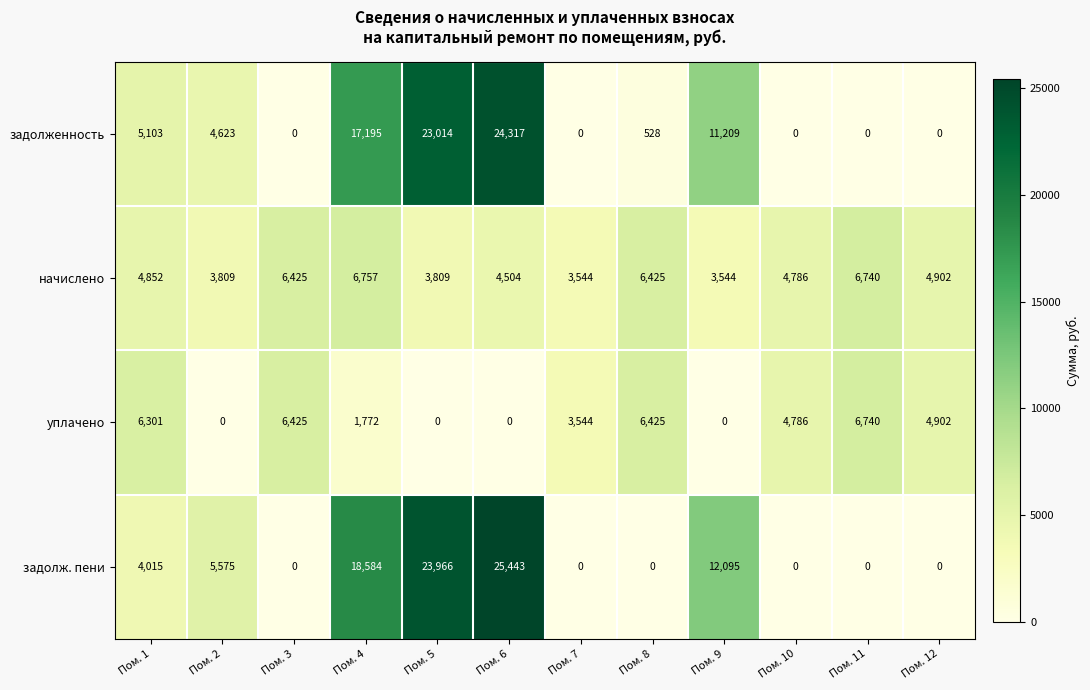

Count the number of categories in the chart.

12